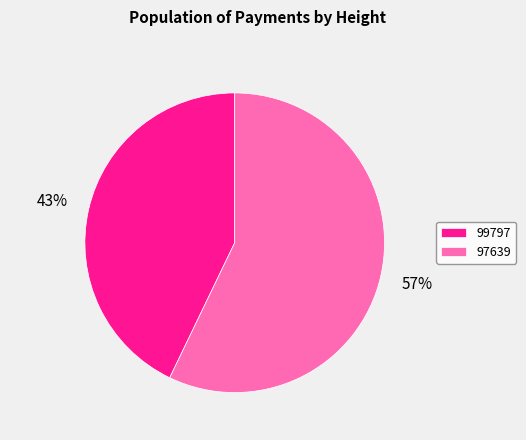

How many slices are in this pie chart?

2